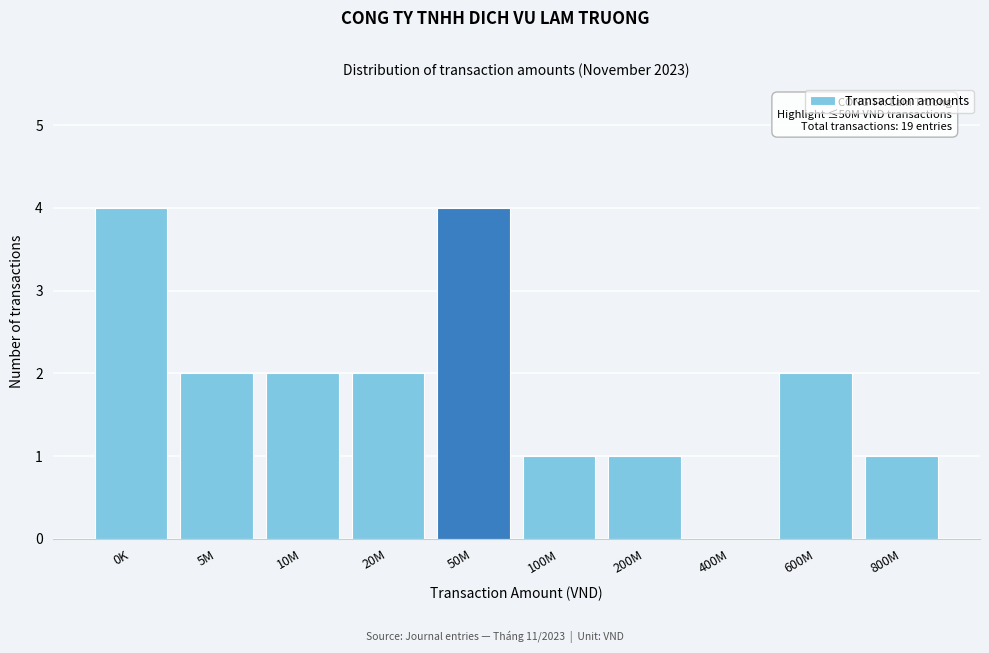

Reading left to right, list all the values displayed in this chart.

0K=4	5M=2	10M=2	20M=2	50M=4	100M=1	200M=1	400M=0	600M=2	800M=1